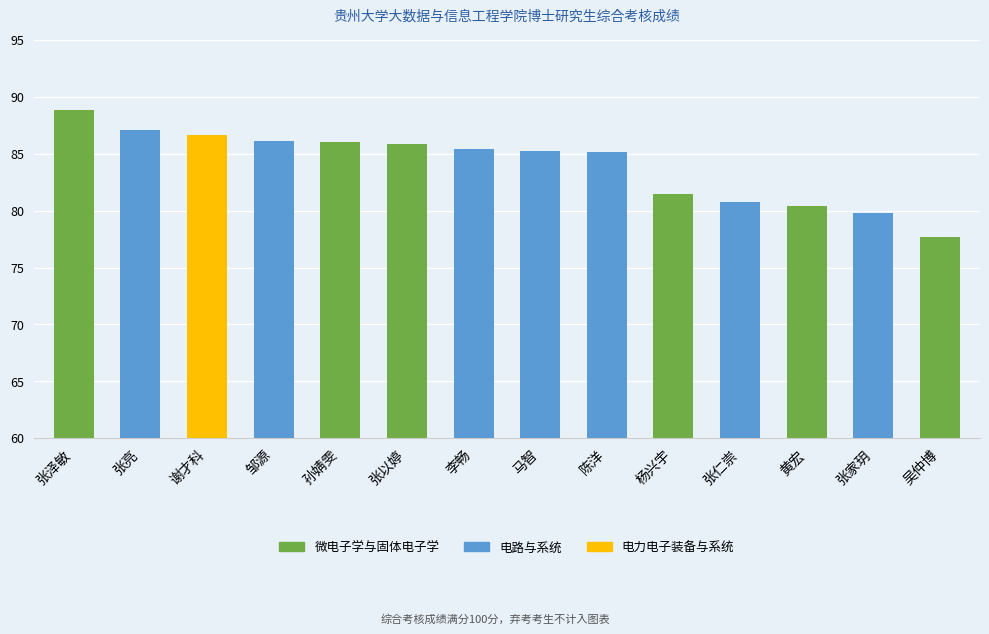

What position from the left is 黄宏?

12